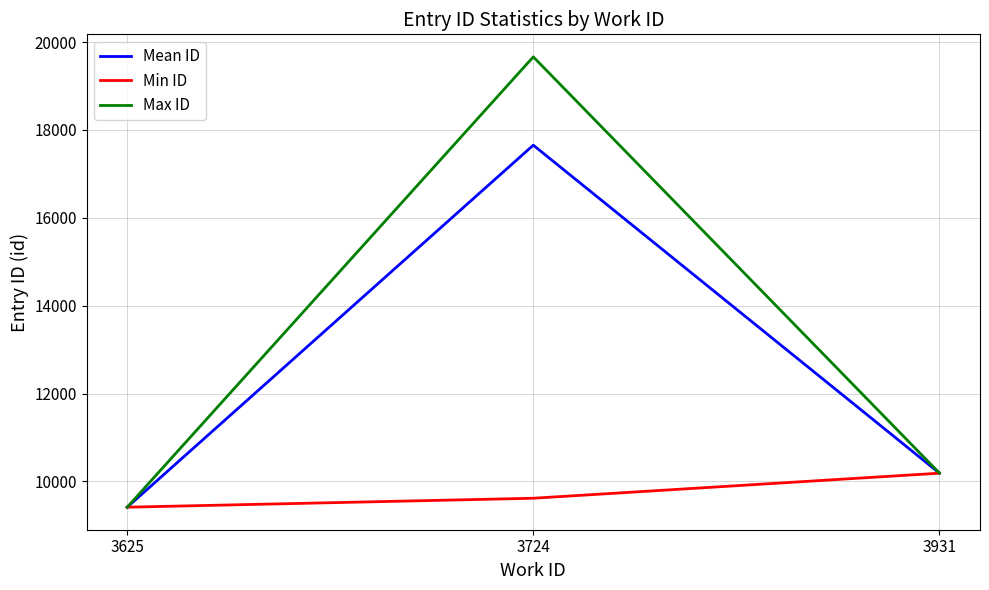

At which category is the sum across all series the highest?

3724